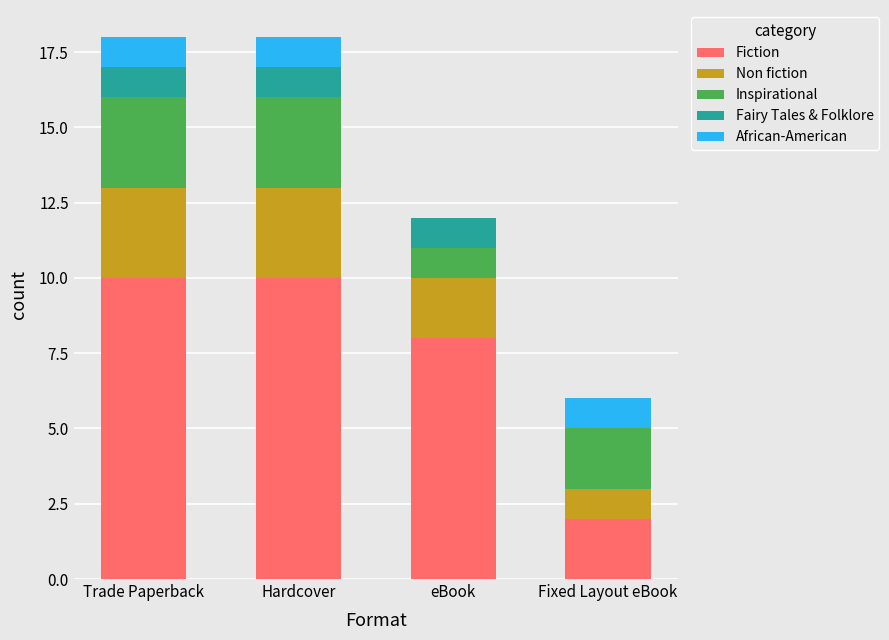

What is the highest value of the Fiction series?

10